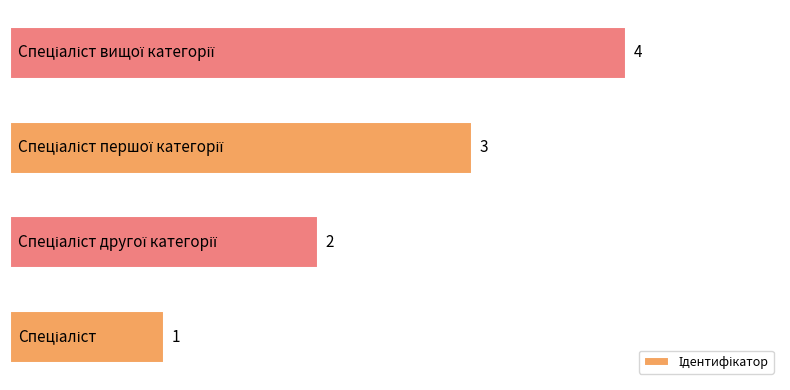

What is the maximum value shown in the chart?

4